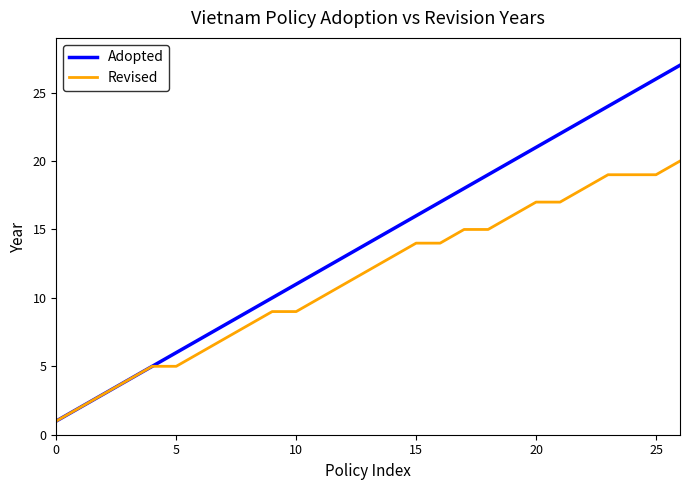

Which series has the widest spread of values?

Adopted